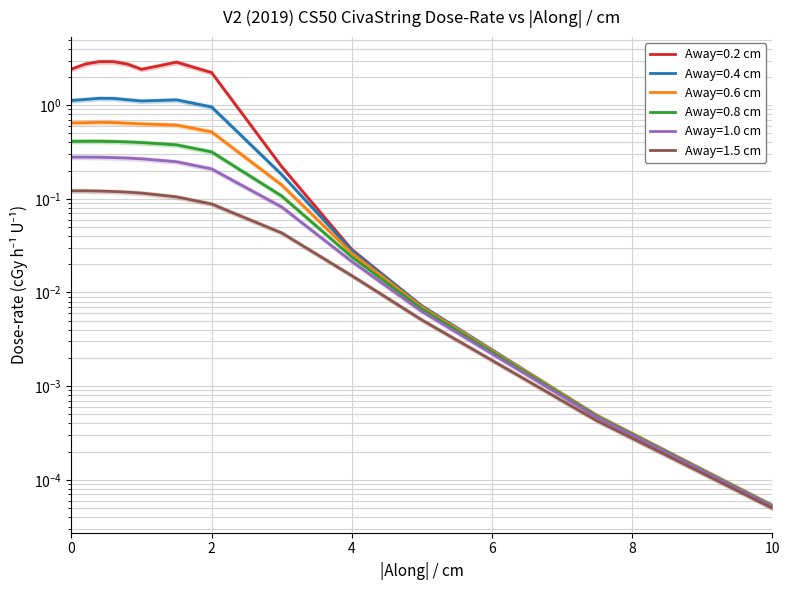

How many lines are shown in the chart?

6